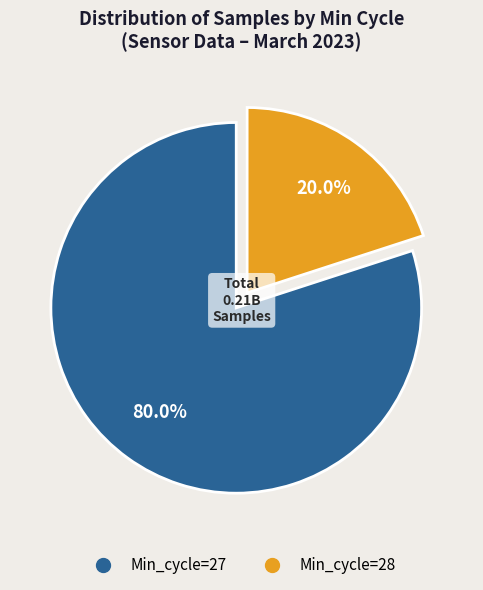

How many segments does this pie chart have?

2